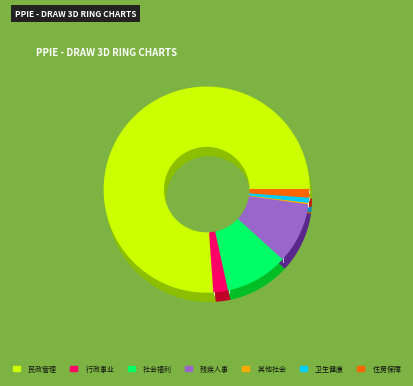

Is it true that 行政事业单位养老支出 is 2% of the pie?

True